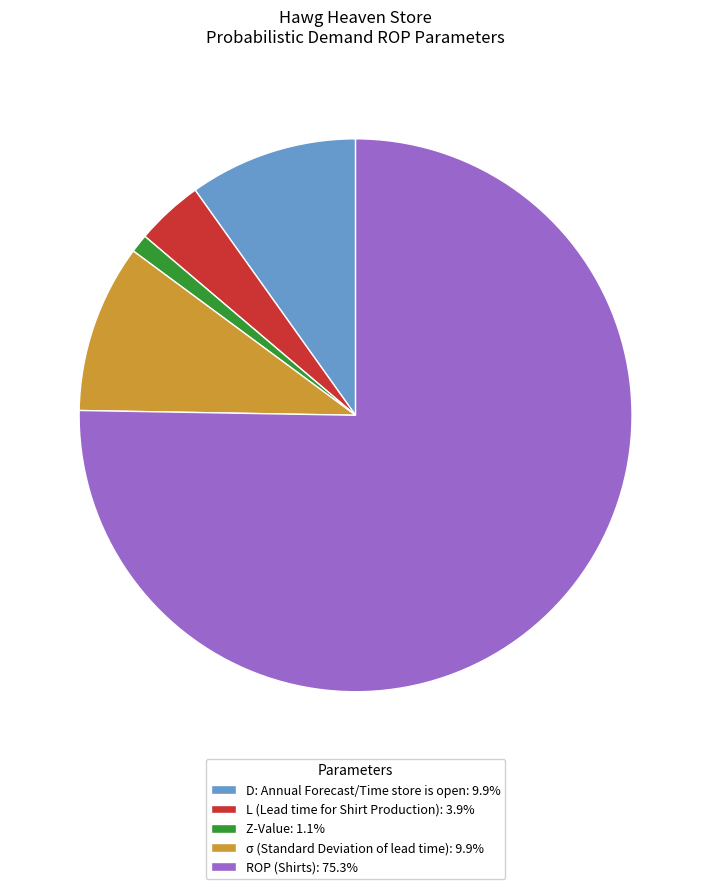

What is the ratio of the value at D: Annual Forecast/Time store is open: 9.9% to the value at σ (Standard Deviation of lead time): 9.9%?

1.0